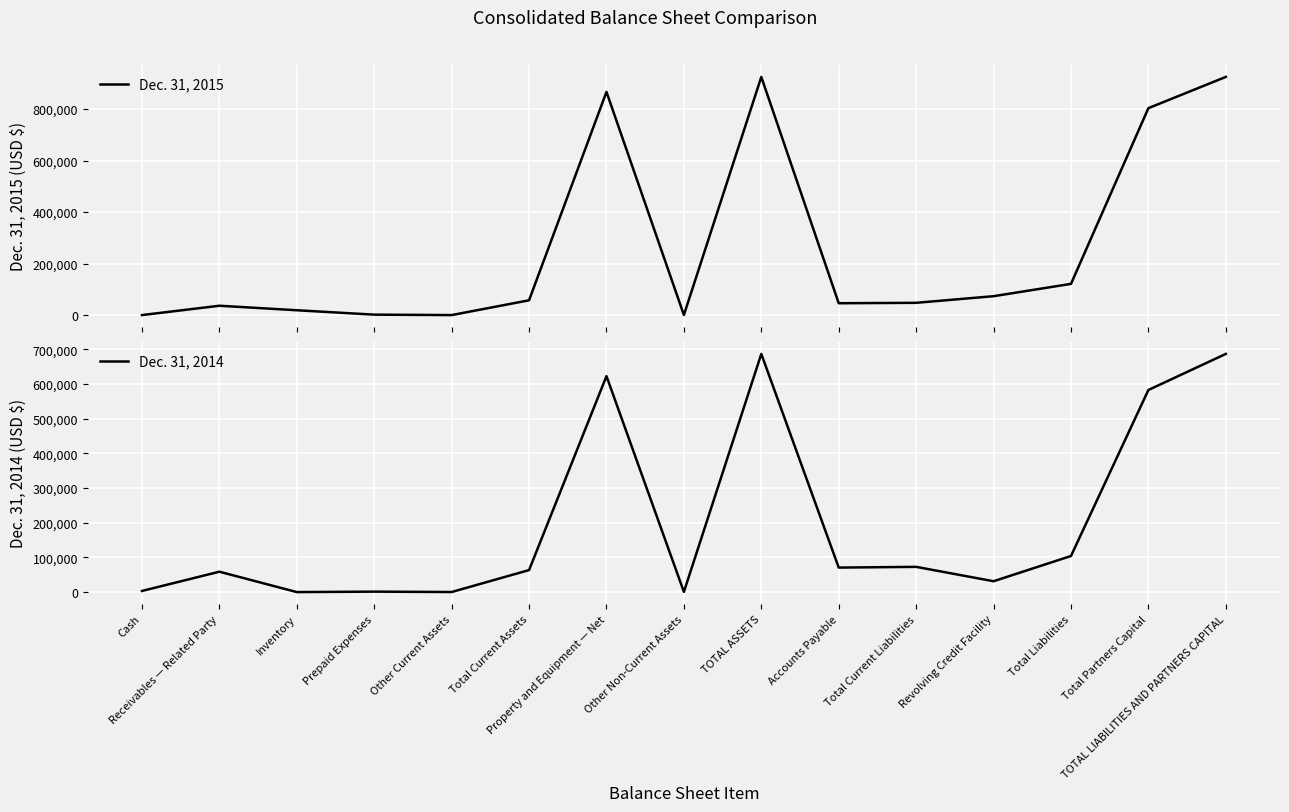

How many lines are shown in the chart?

2